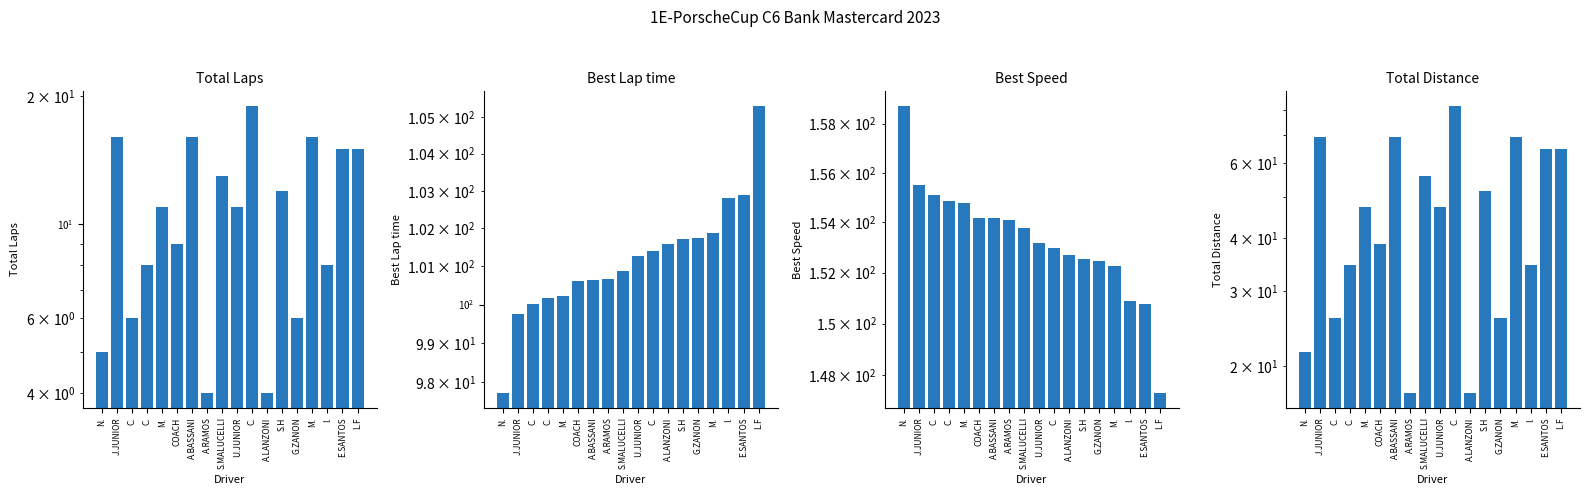

How many bars are there in total?

72